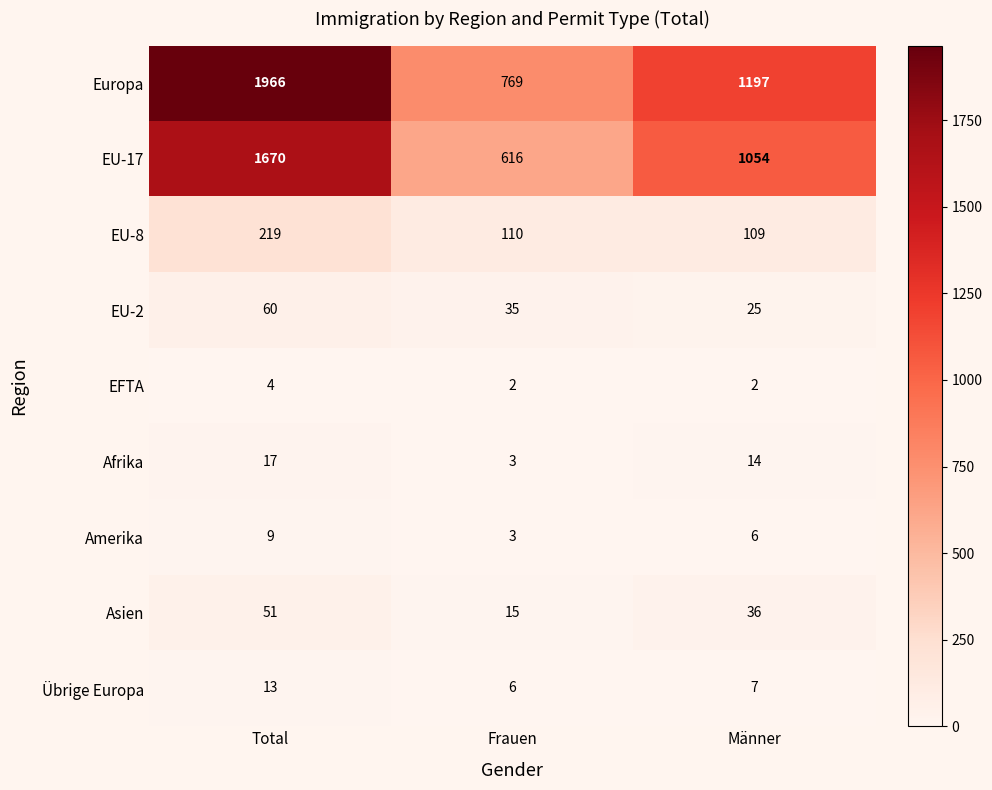

How many data points does each series have?

3